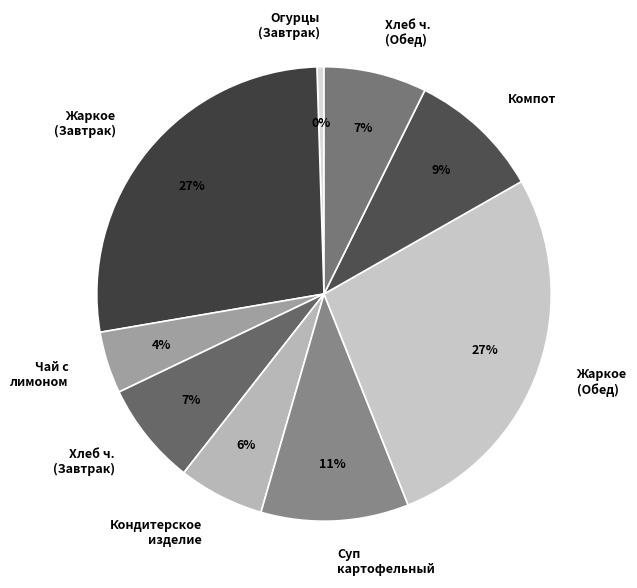

How many segments does this pie chart have?

9